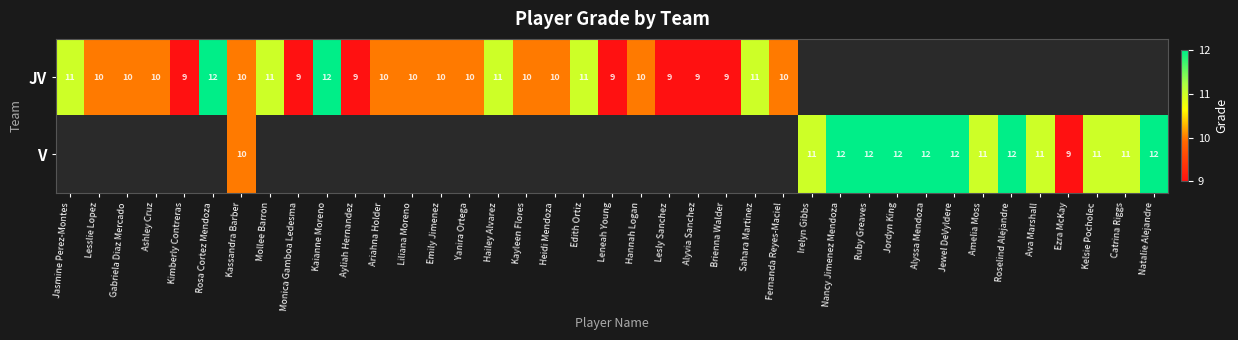

True or false: JV has a value of 11 at Mollee Barron.

True